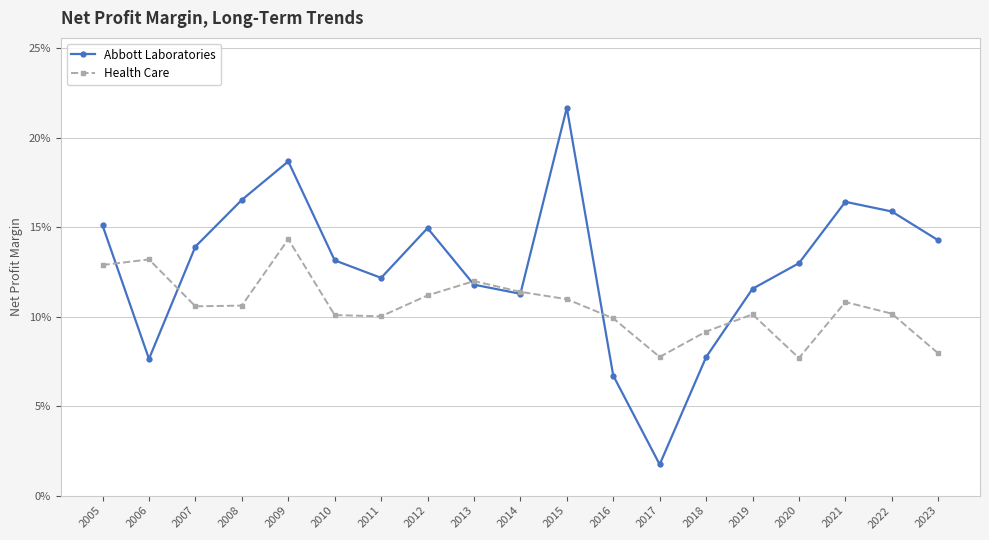

At which category does Abbott Laboratories reach its first local peak?

2009